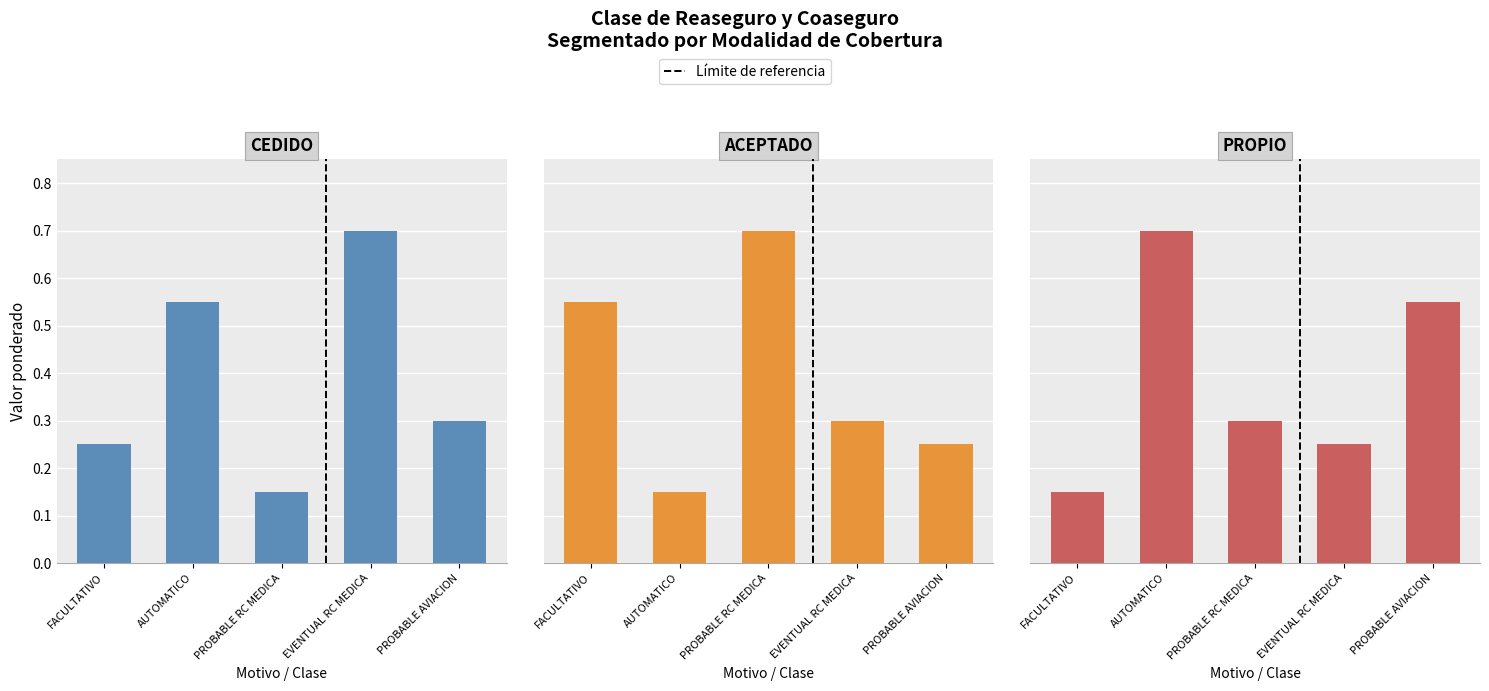

At which label is ACEPTADO closest to 0?

AUTOMATICO